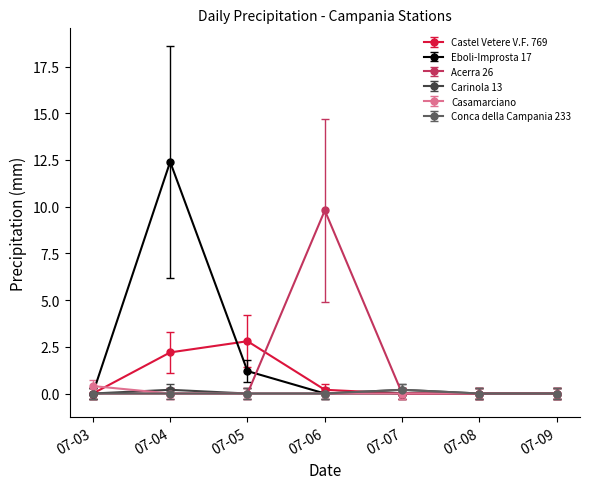

How many lines are shown in the chart?

6